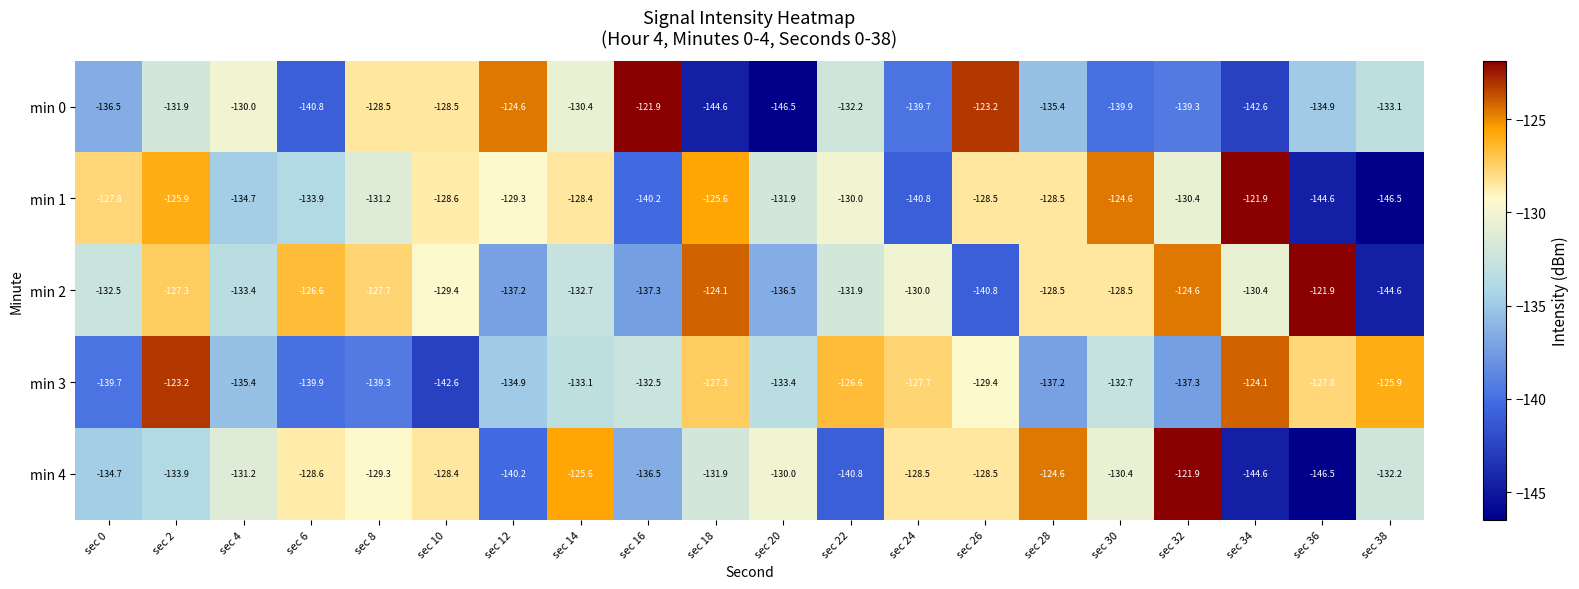

What is the greatest value displayed?

-121.9